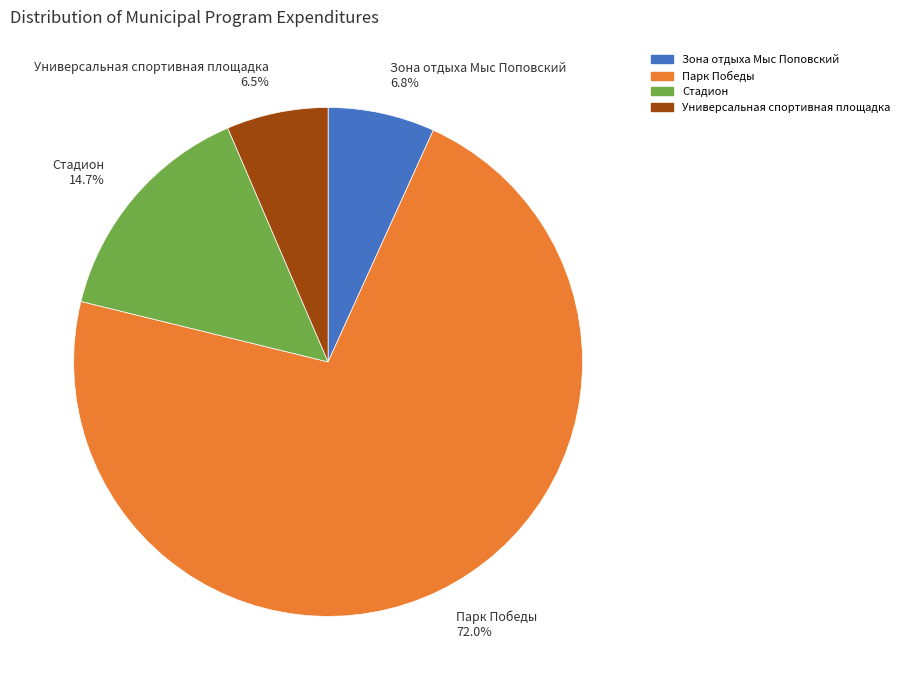

Is there a majority slice in this chart?

Yes